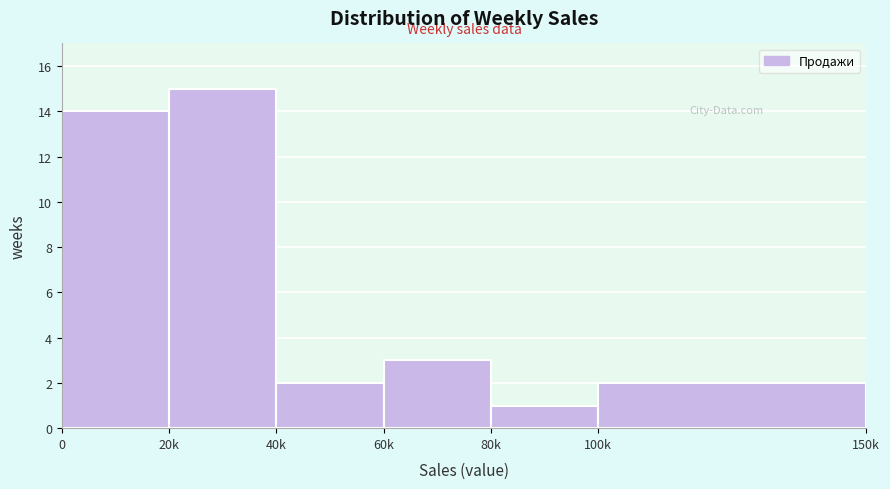

Reading left to right, list all the values displayed in this chart.

14	15	2	3	1	2